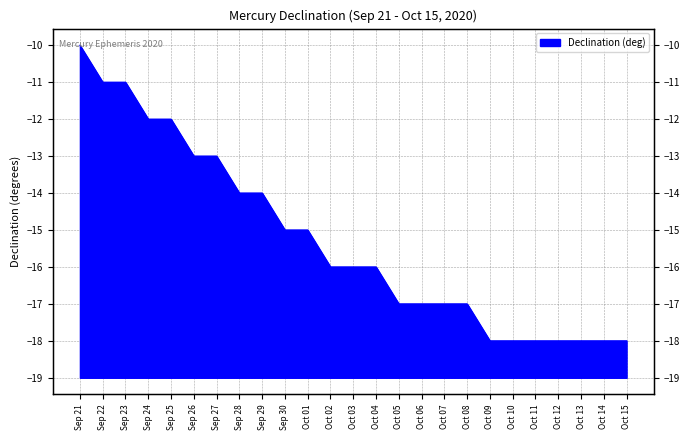

At which label does the data first exceed -16?

Sep 21